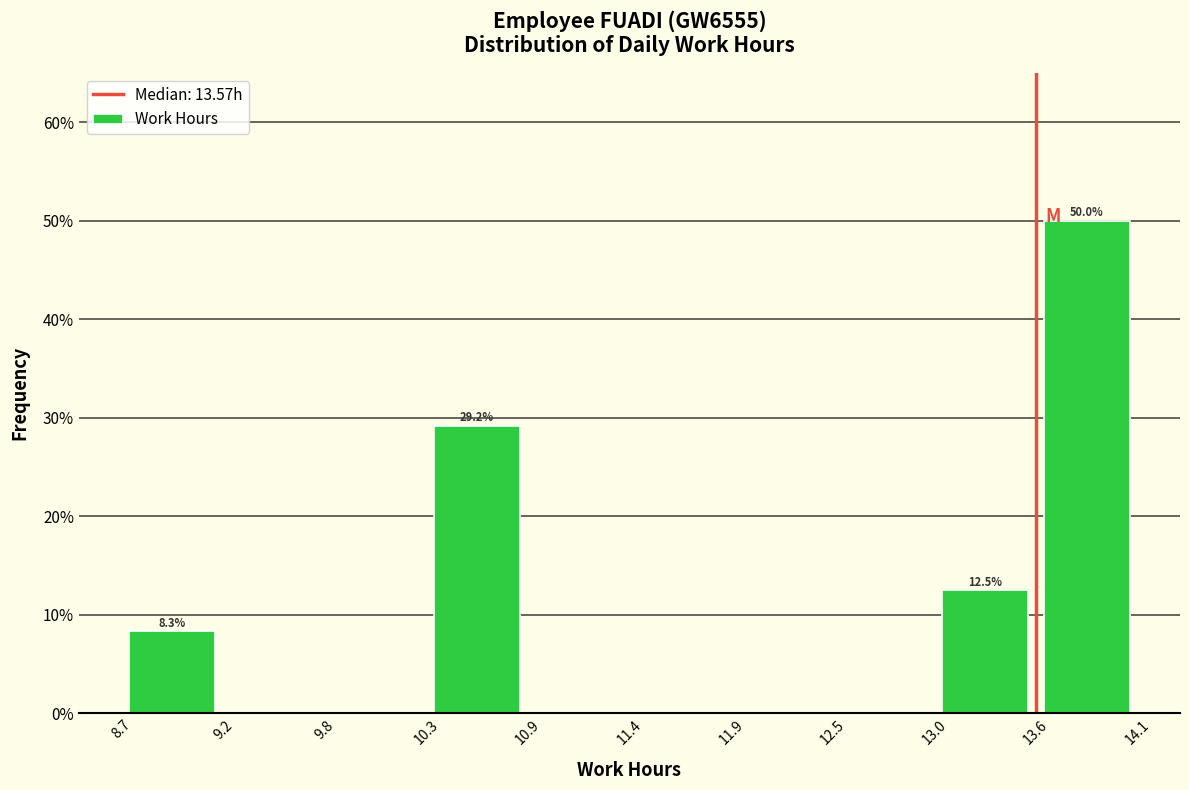

Over which range of the x-axis is the bar tallest?

13.6 to 14.1